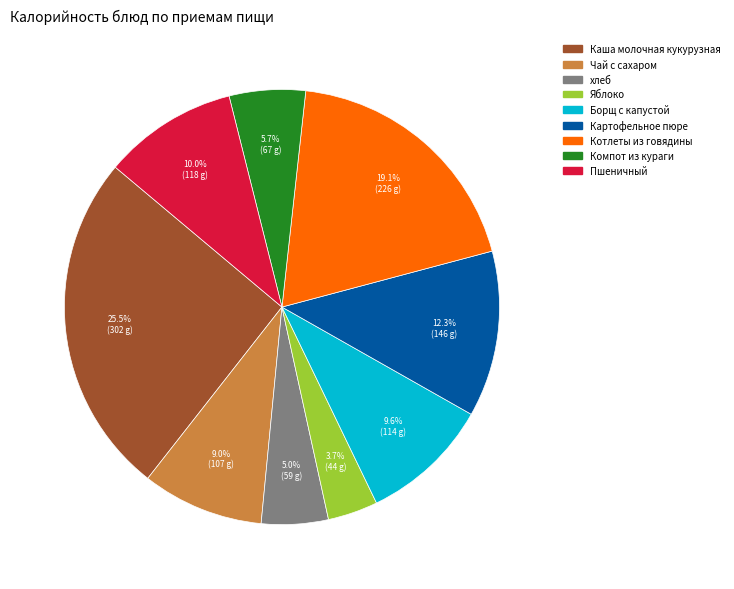

Is it true that Котлеты из говядины is 10% of the pie?

False